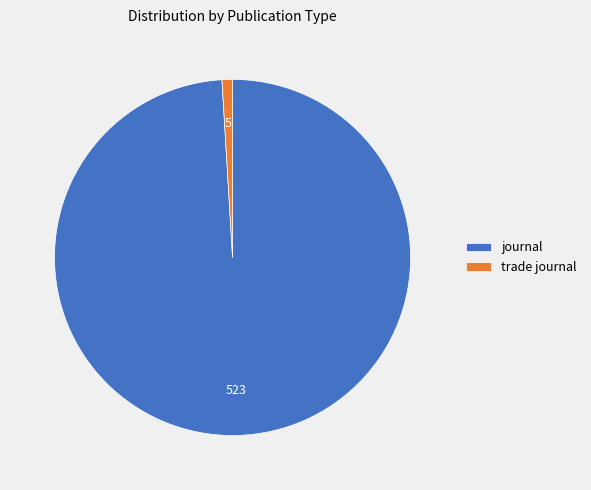

Which category has the biggest portion of the pie?

journal